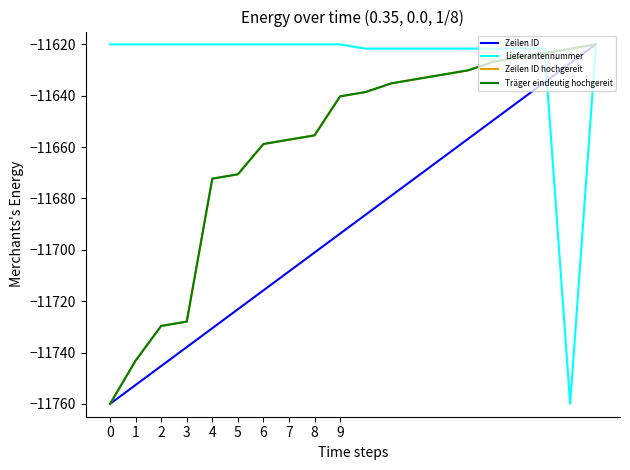

At how many categories does at least one series exceed -11697?

20